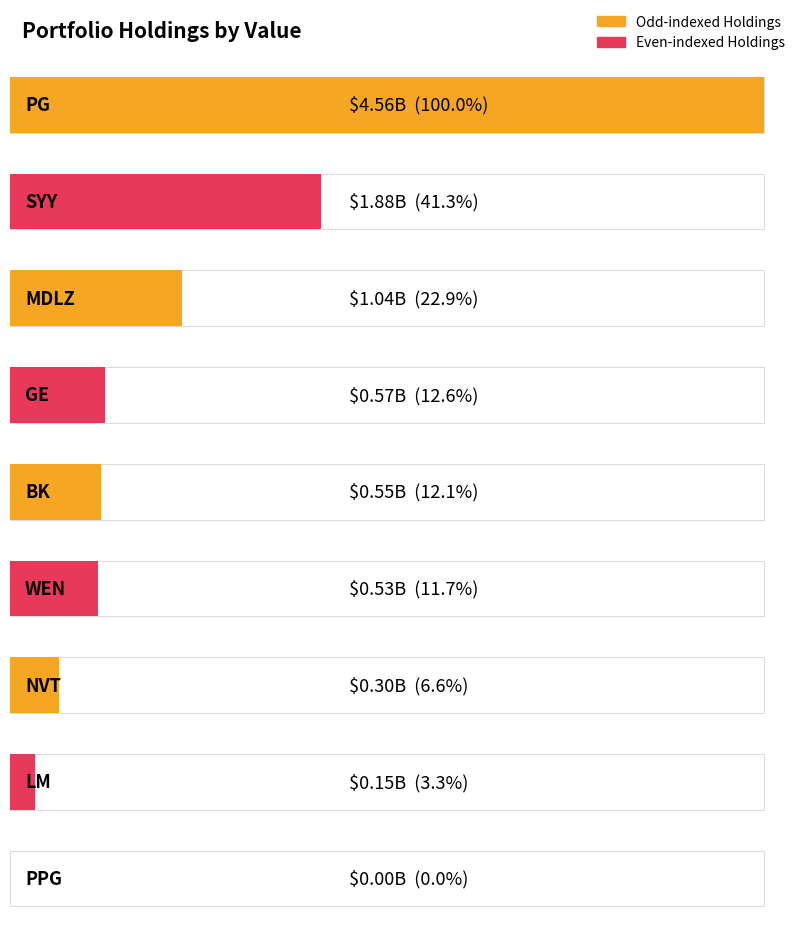

The chart shows a value of 574189000 at GE. True or false?

True